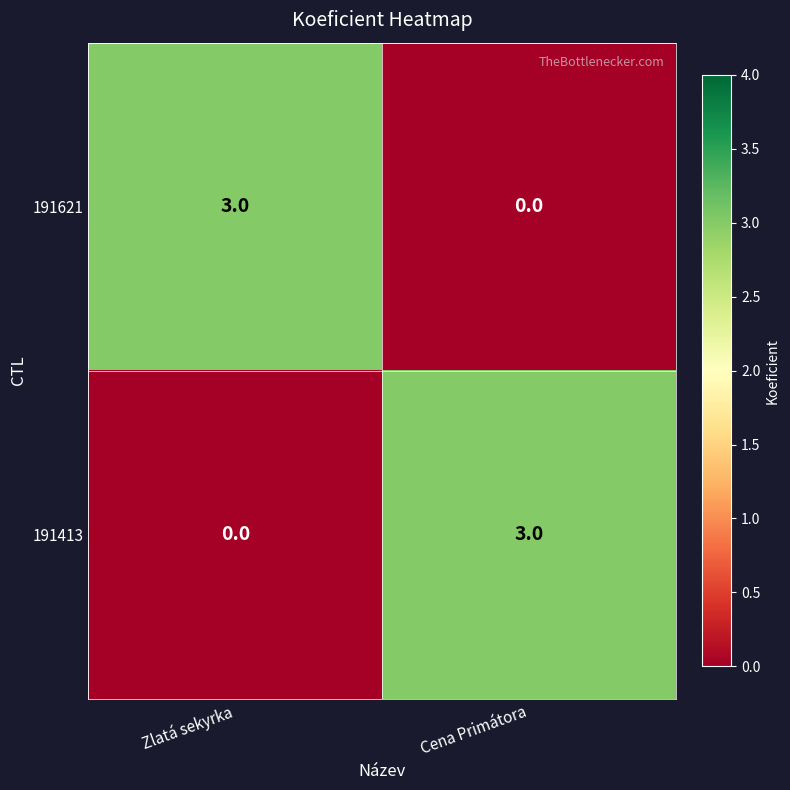

Is the value of 191413 at Zlatá sekyrka greater than the value of 191621 at Zlatá sekyrka?

No